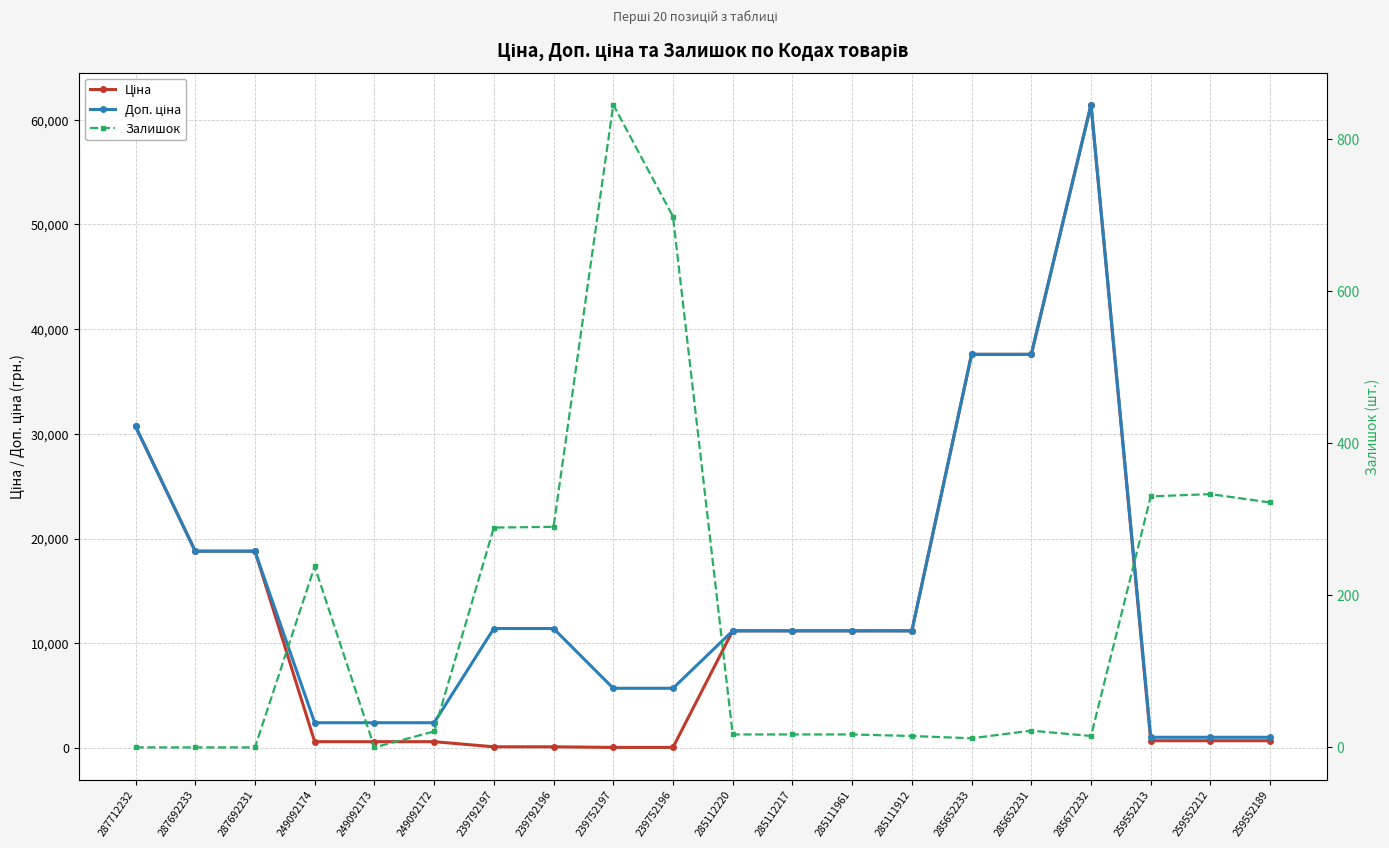

How many interior local peaks does the Ціна series have?

1